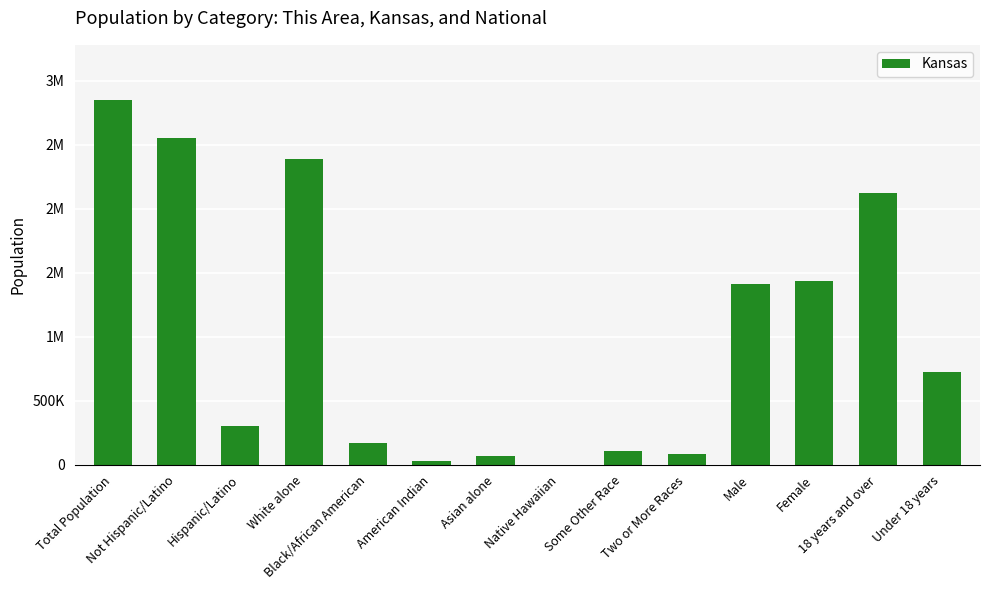

Read the value at White alone.

2391044